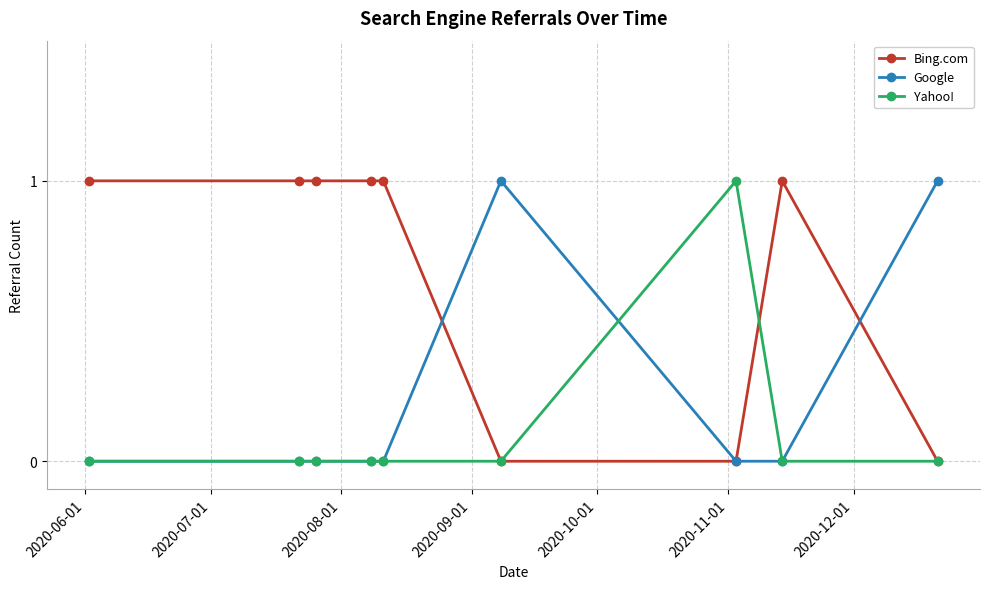

How many lines are shown in the chart?

3